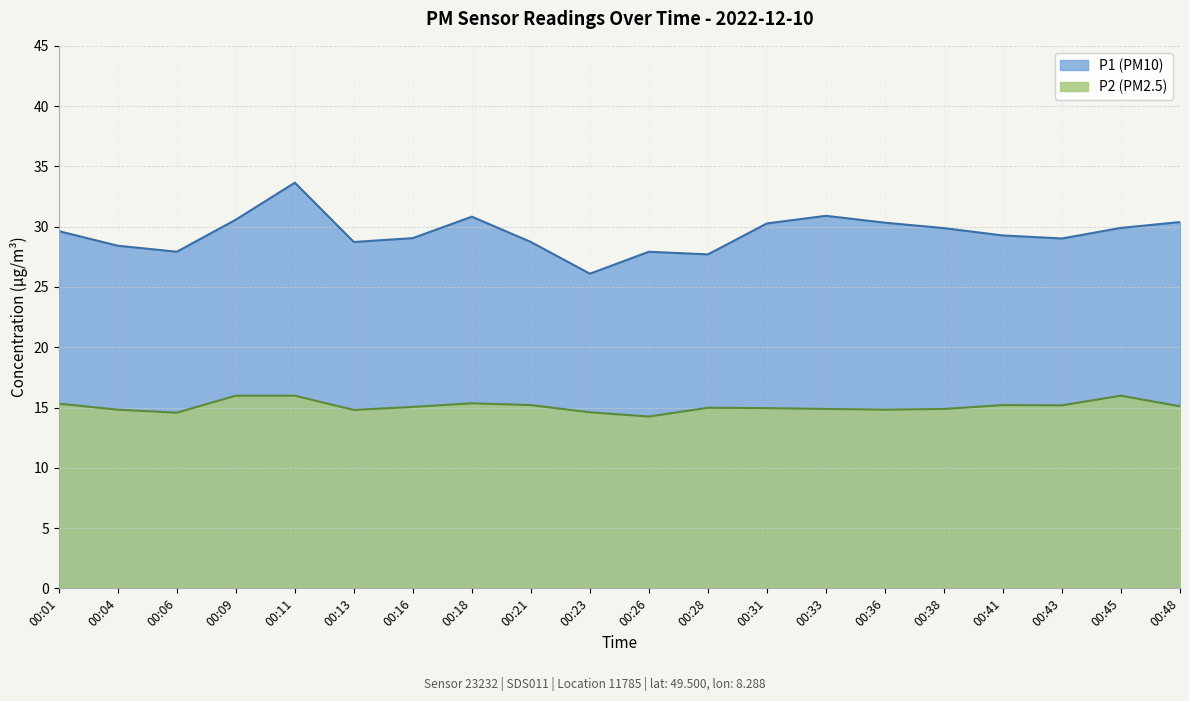

What is the approximate value of P2 at 00:13?

14.8